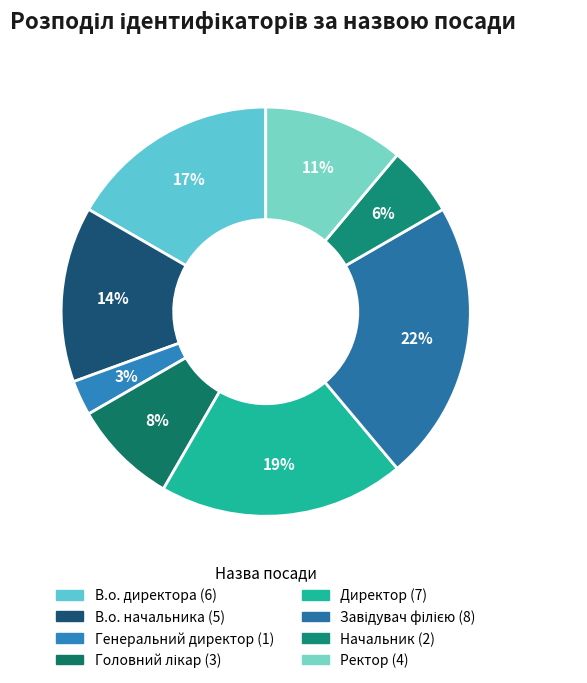

What is the largest slice in the pie chart?

Завідувач філією